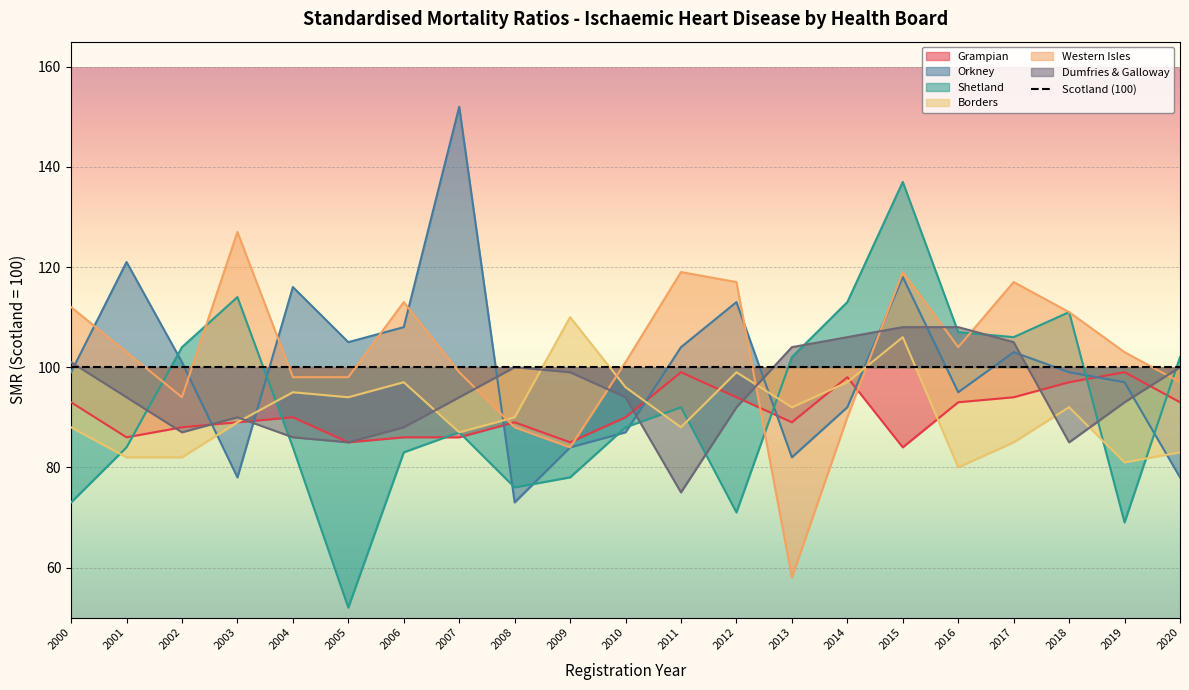

Between which two adjacent categories do Shetland and Borders first intersect?

2000 and 2001